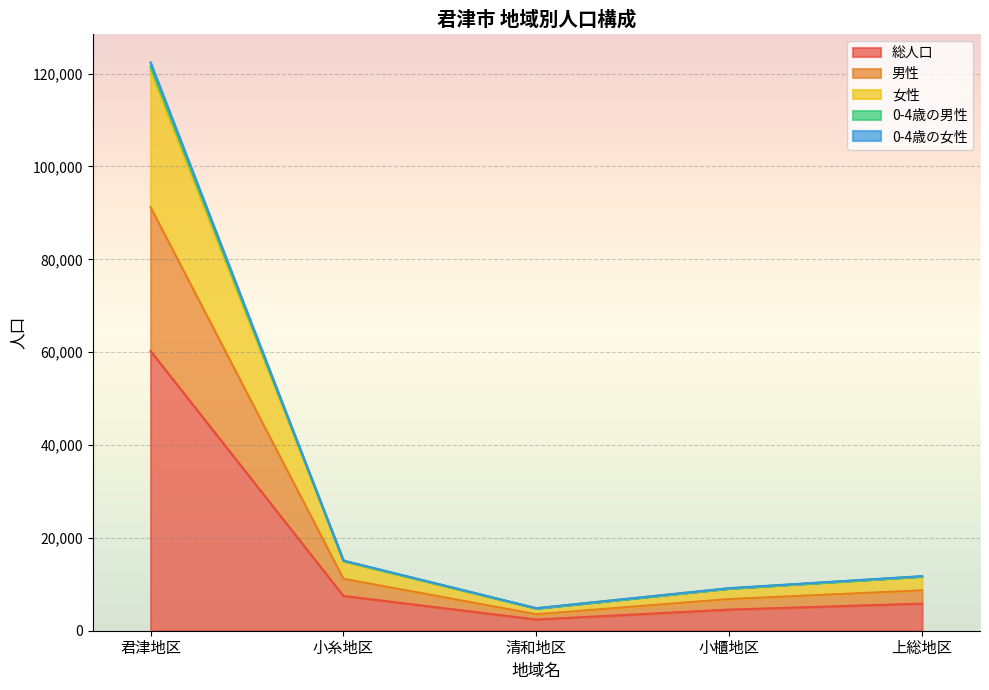

At which category does the chart reach its minimum across all series?

清和地区